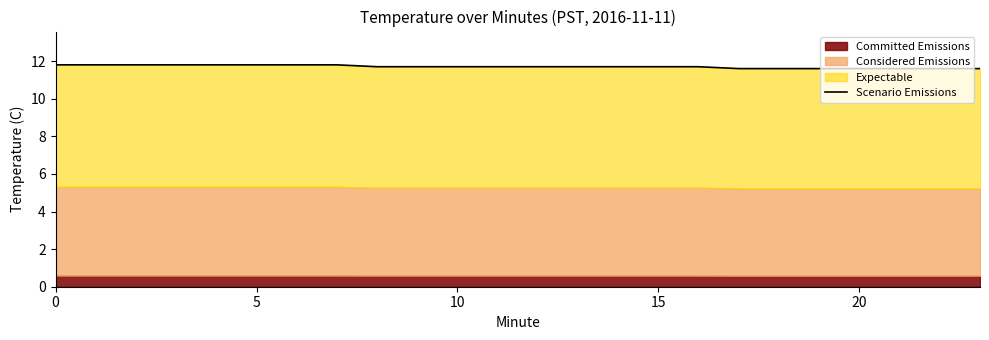

Which has a higher value, 7 or 15?

7